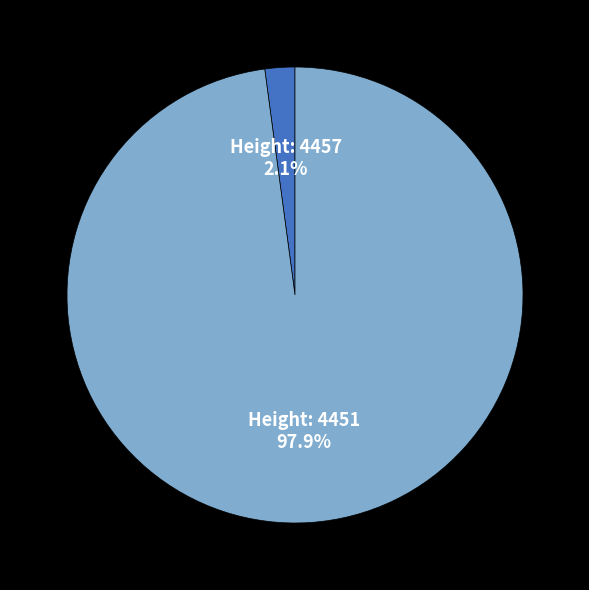

Count the number of slices in the pie.

2